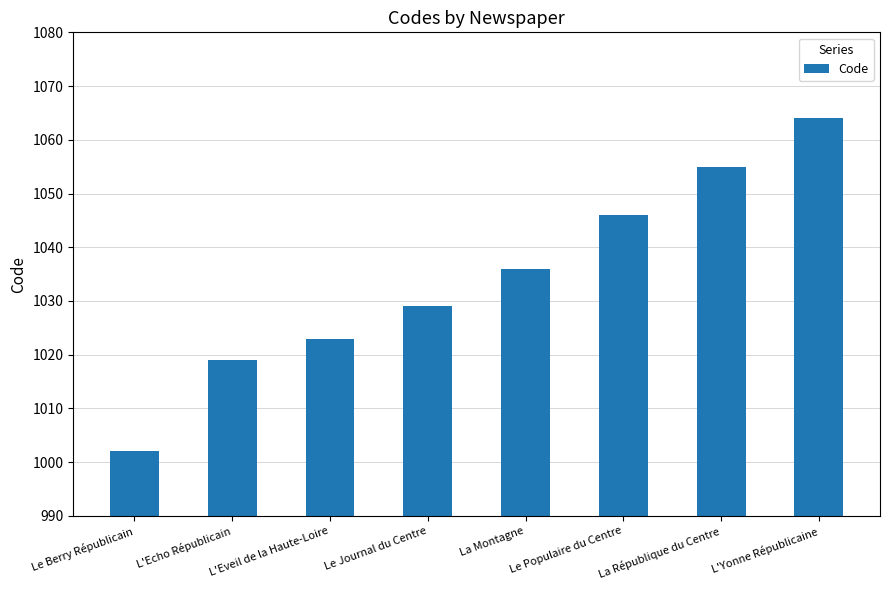

The value at L'Yonne Républicaine is 1064. True or false?

True